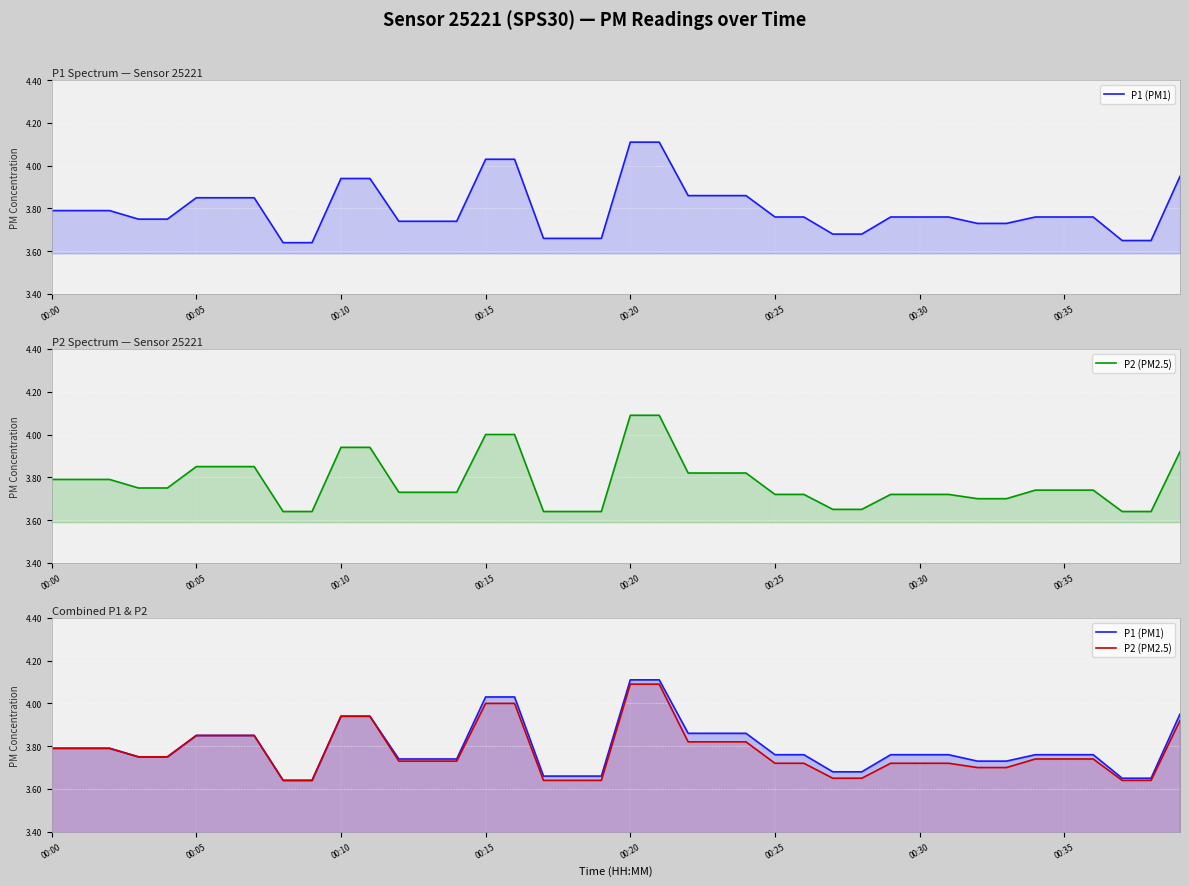

True or false: P1 (PM1) and P2 (PM2.5) intersect in this chart.

False